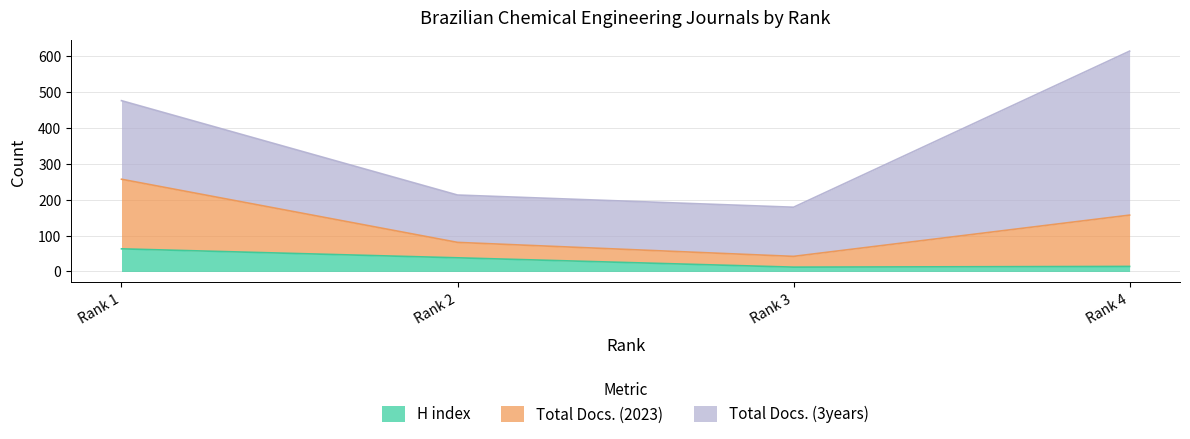

Does the chart display data point markers on the line(s)?

No